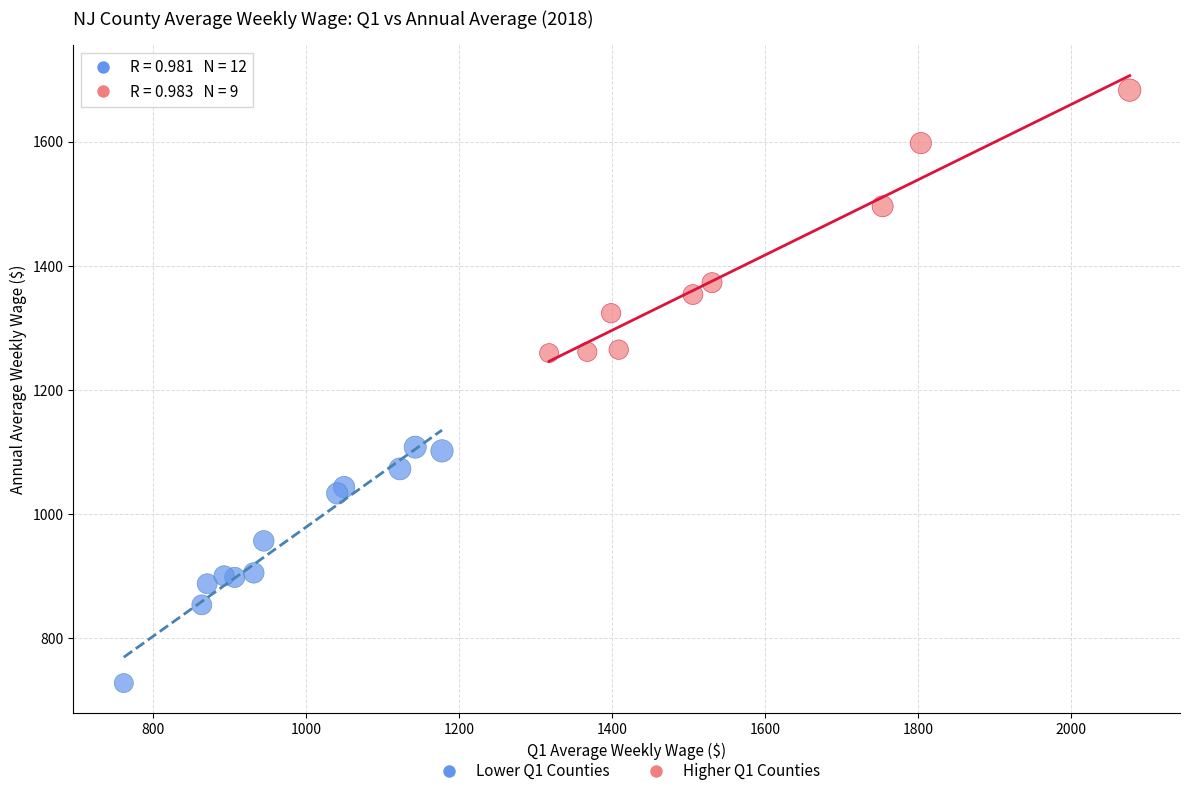

What are all the series names shown in the legend?

Lower Q1 Counties, Higher Q1 Counties